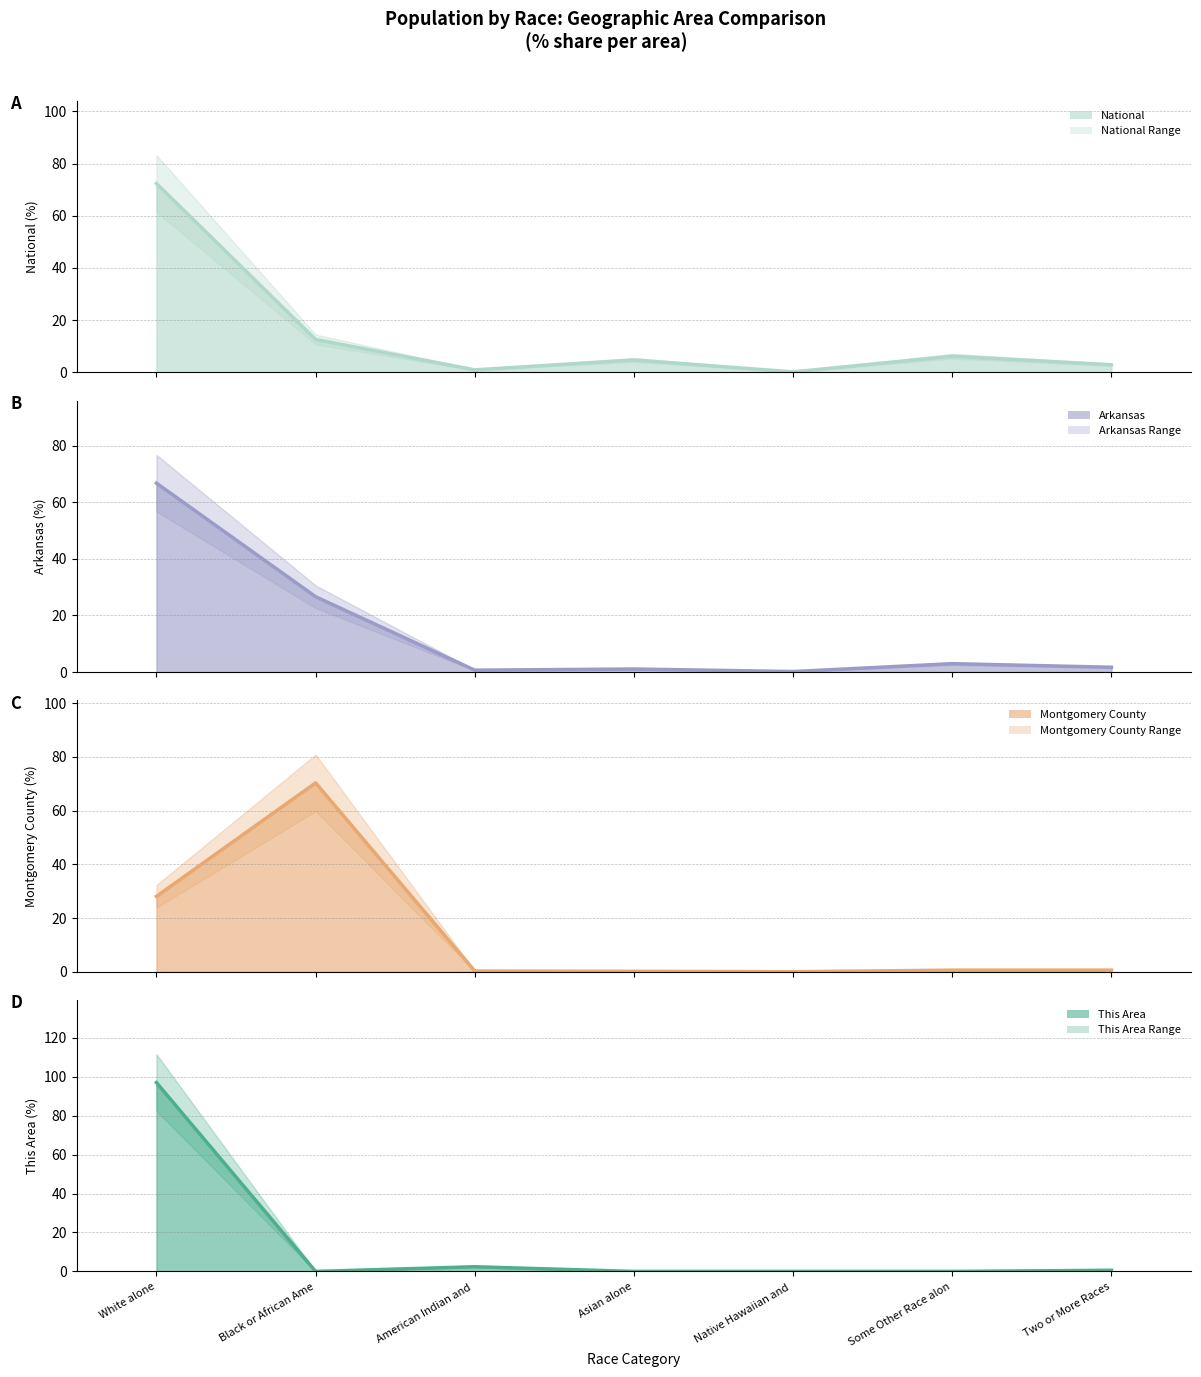

Which has a higher value, Native Hawaiian and or American Indian and?

American Indian and